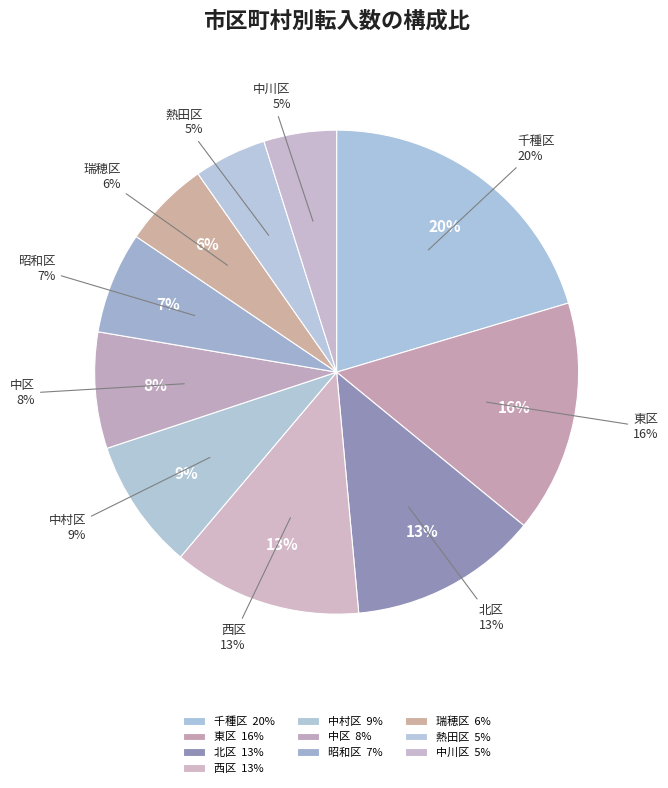

To the nearest percent, what is the difference between the 中村区 and 北区 slice percentages?

4%